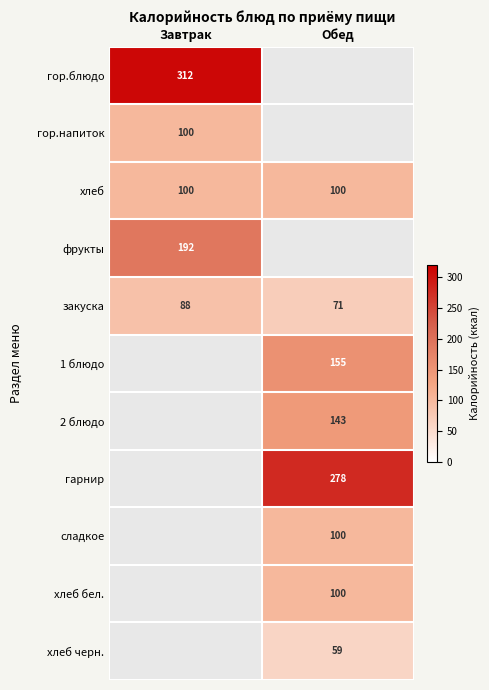

What is the difference between the закуска values at Завтрак and Обед?

17